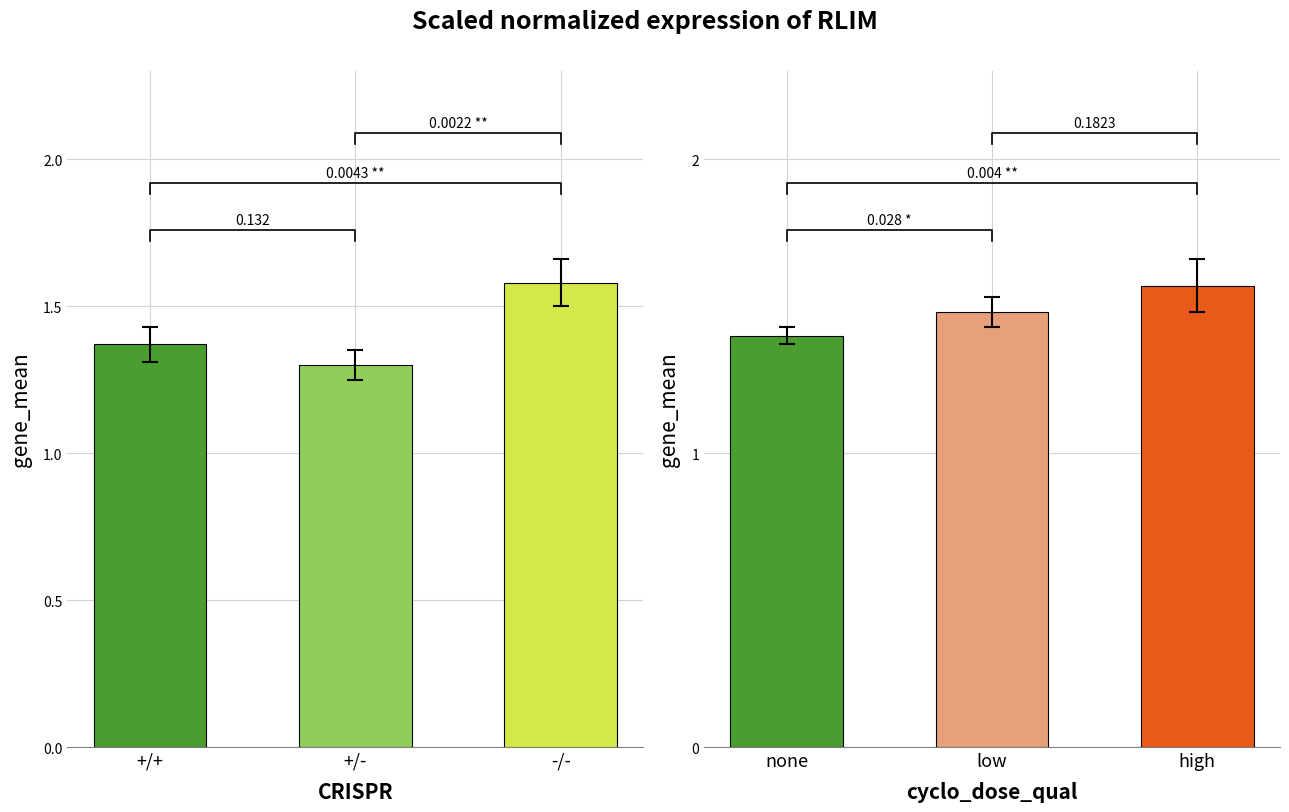

What is the sum of the SDS_P1 values at -/- and +/+?

3.0